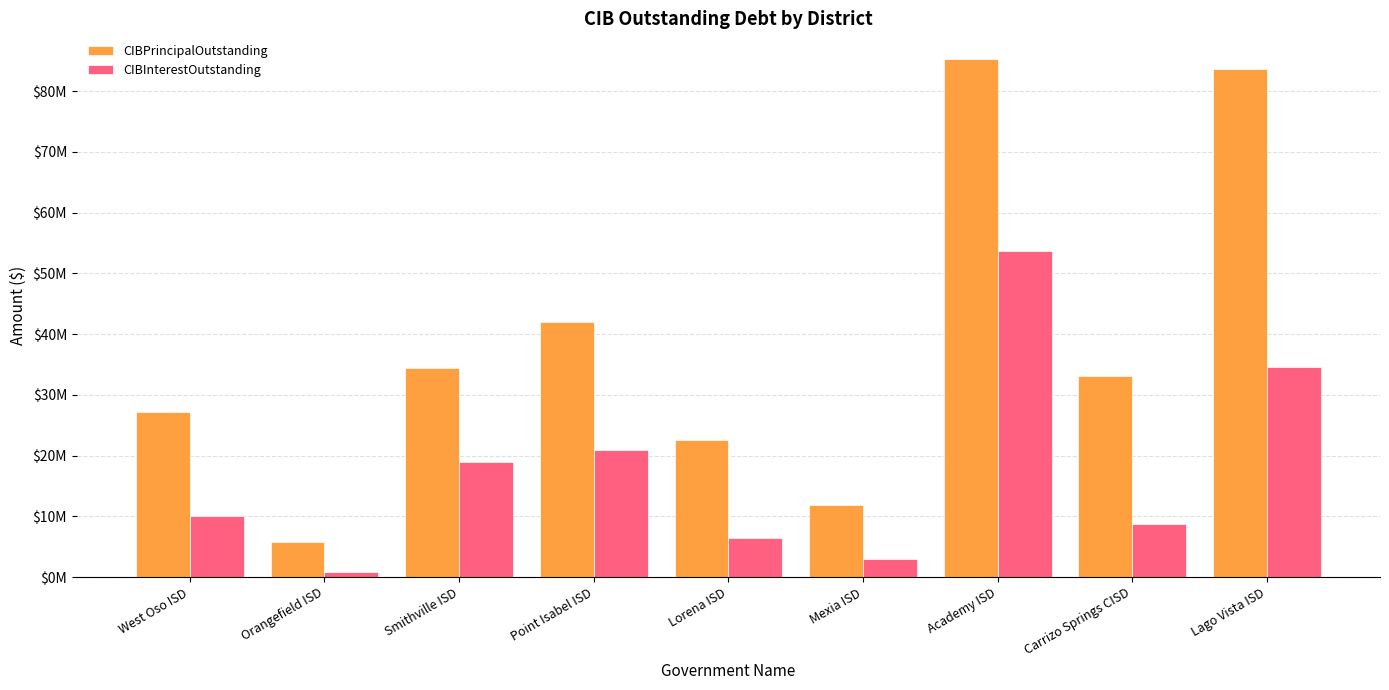

What are all the series names shown in the legend?

CIBPrincipalOutstanding, CIBInterestOutstanding